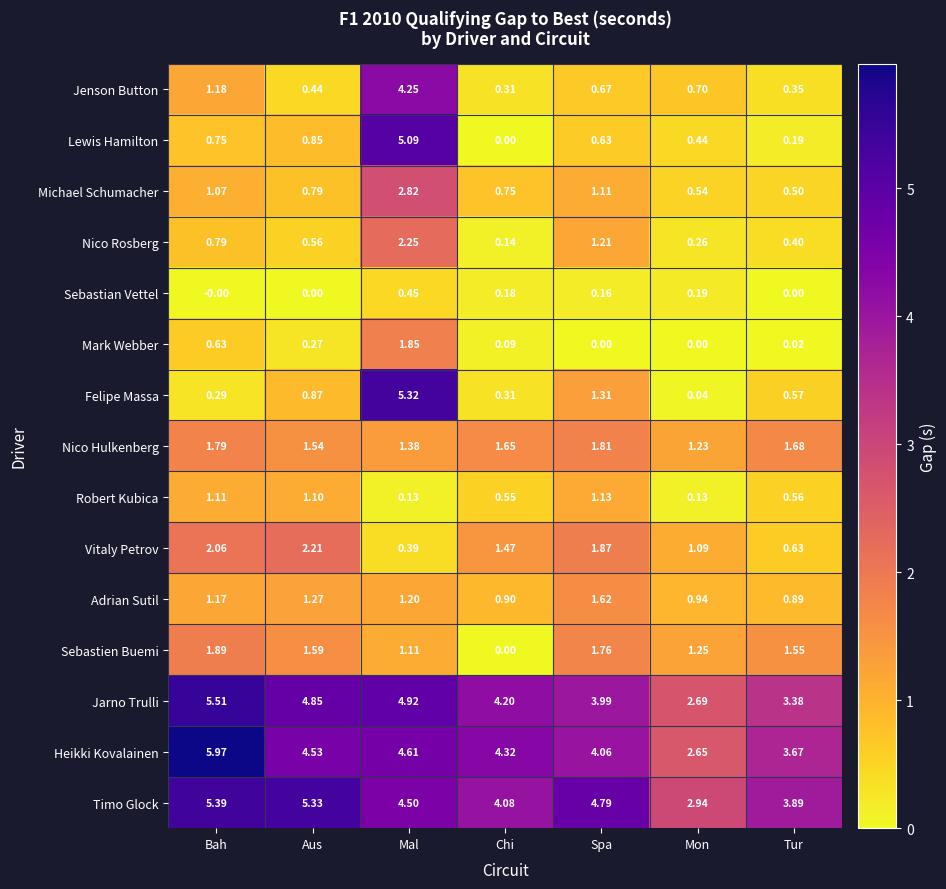

Rank the series at Spa from lowest to highest value.

Mark Webber, Sebastian Vettel, Lewis Hamilton, Jenson Button, Michael Schumacher, Robert Kubica, Nico Rosberg, Felipe Massa, Adrian Sutil, Sebastien Buemi, Nico Hulkenberg, Vitaly Petrov, Jarno Trulli, Heikki Kovalainen, Timo Glock